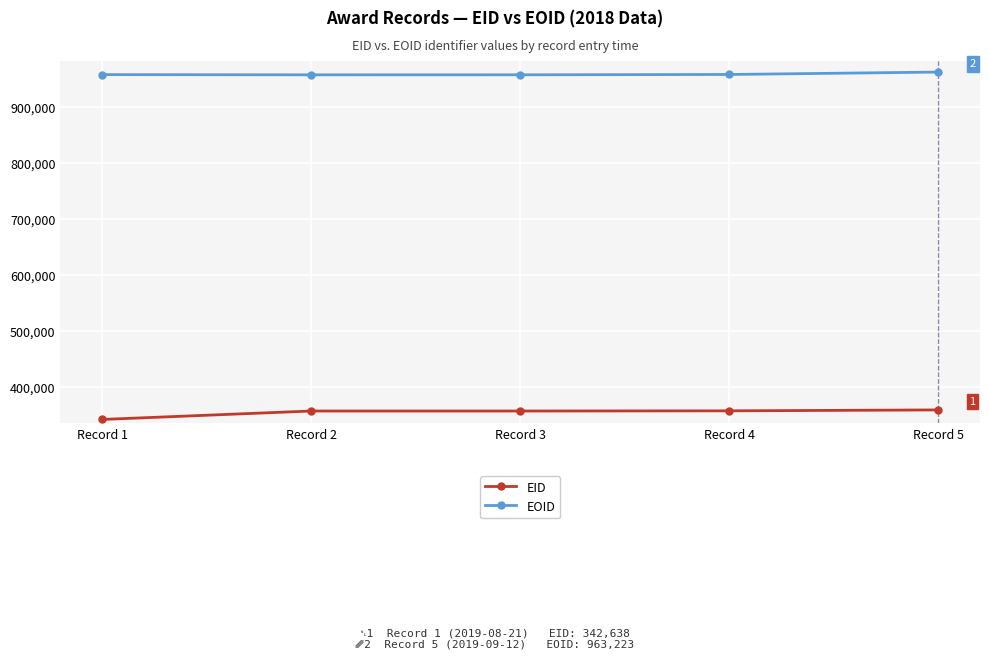

At how many categories does at least one series exceed 757248?

5